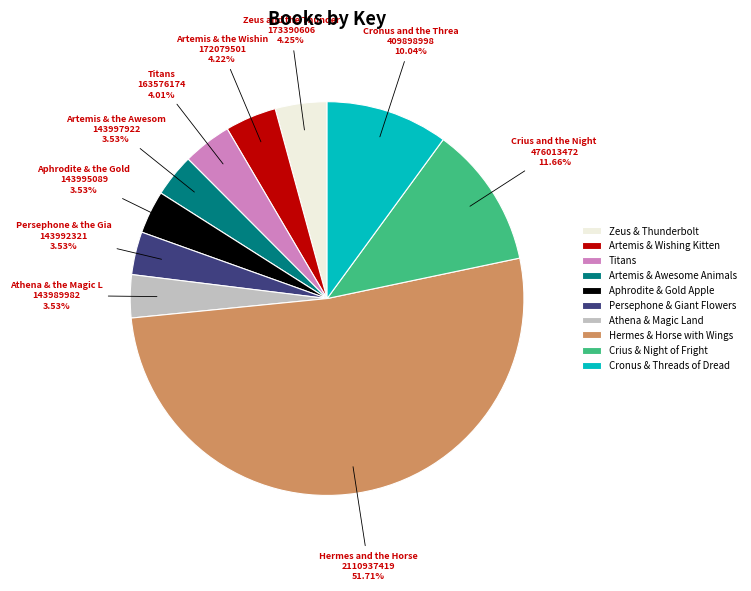

Which slice is the largest?

Hermes & Horse with Wings